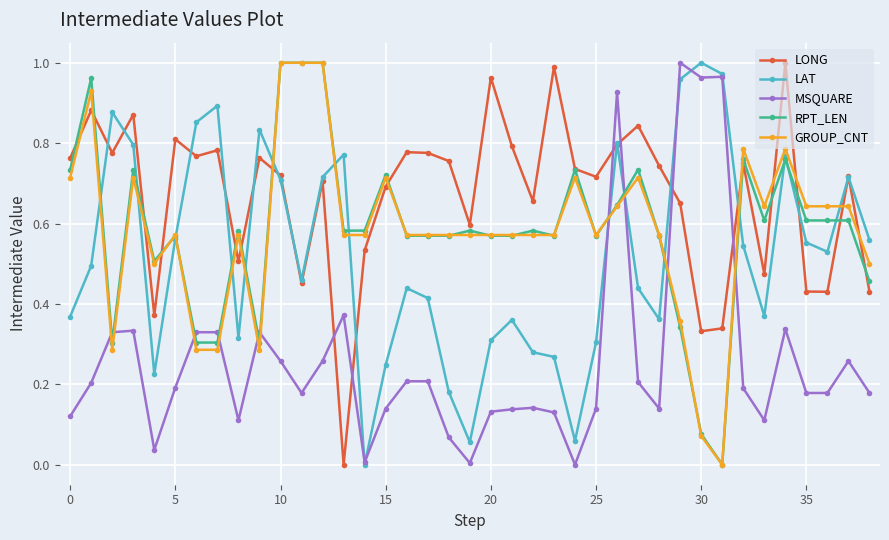

How many series are shown in this chart?

5